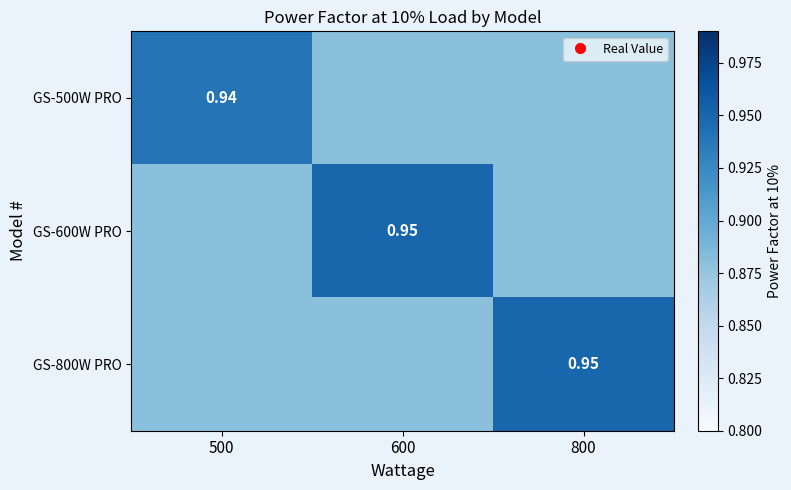

The value of GS-600W PRO at 800 is 1.2. True or false?

False